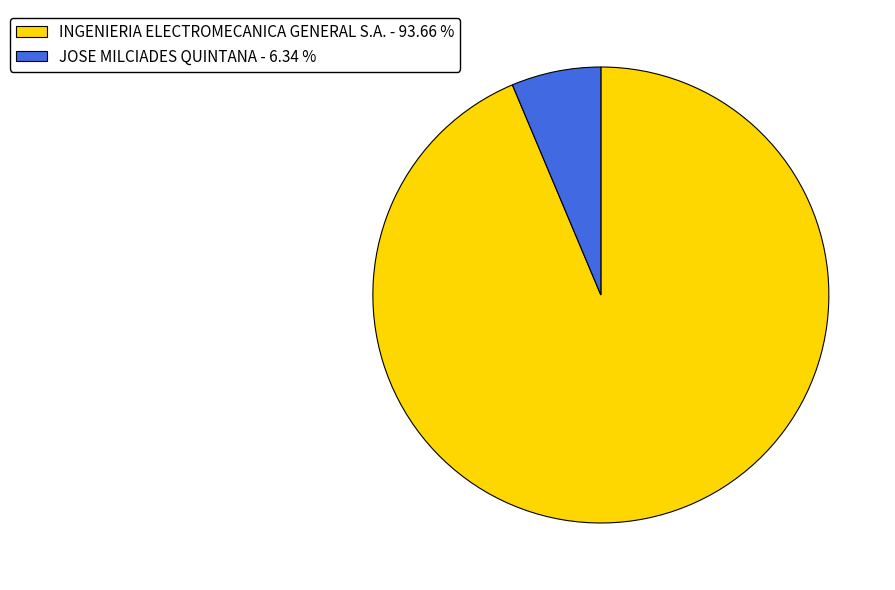

Do JOSE MILCIADES QUINTANA - 6.34 % and INGENIERIA ELECTROMECANICA GENERAL S.A. - 93.66 % together represent more than half of the pie?

Yes